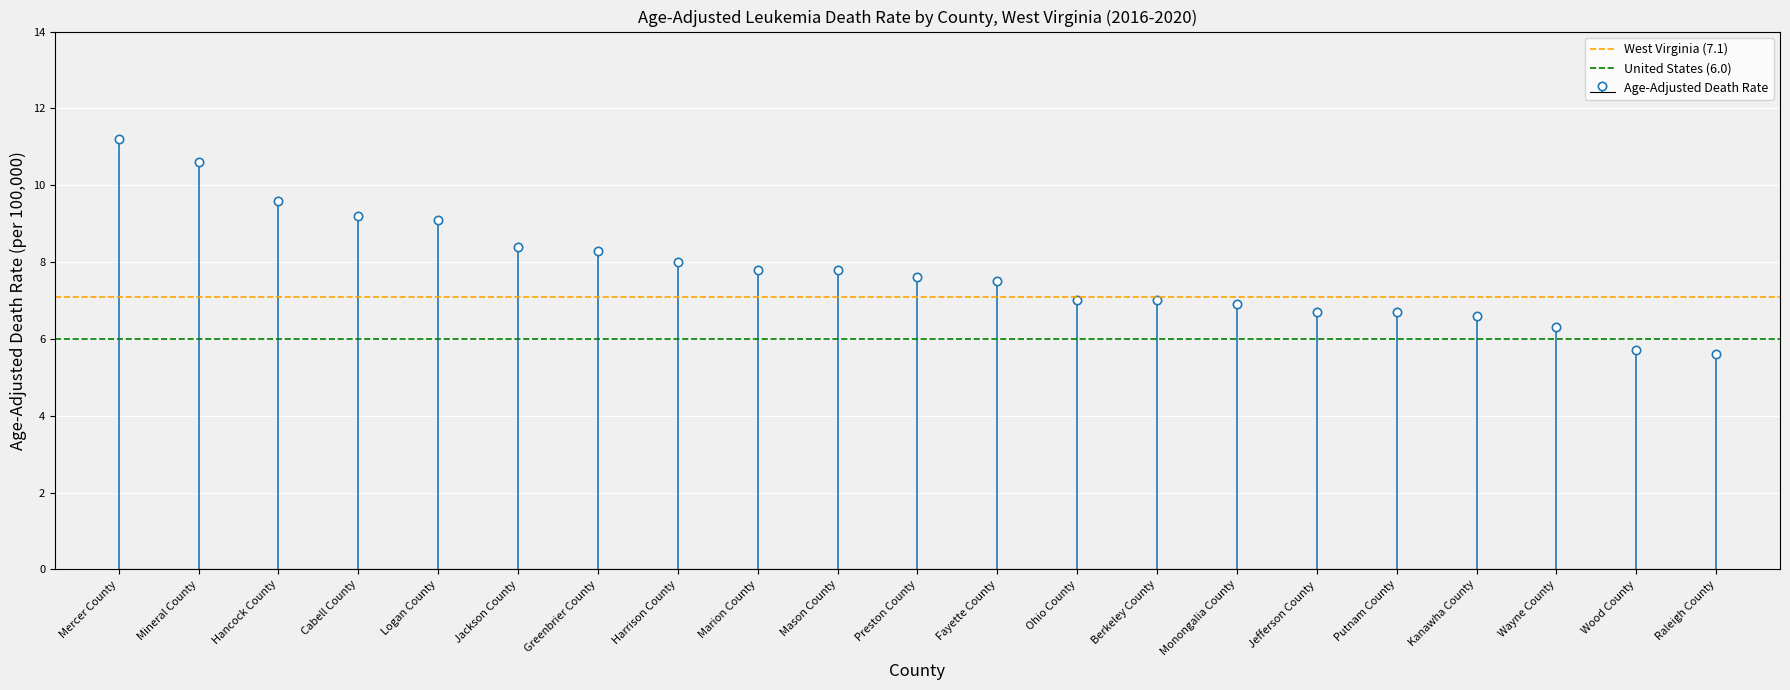

At Mineral County, list the series in order from smallest to largest.

United States (6.0), West Virginia (7.1)